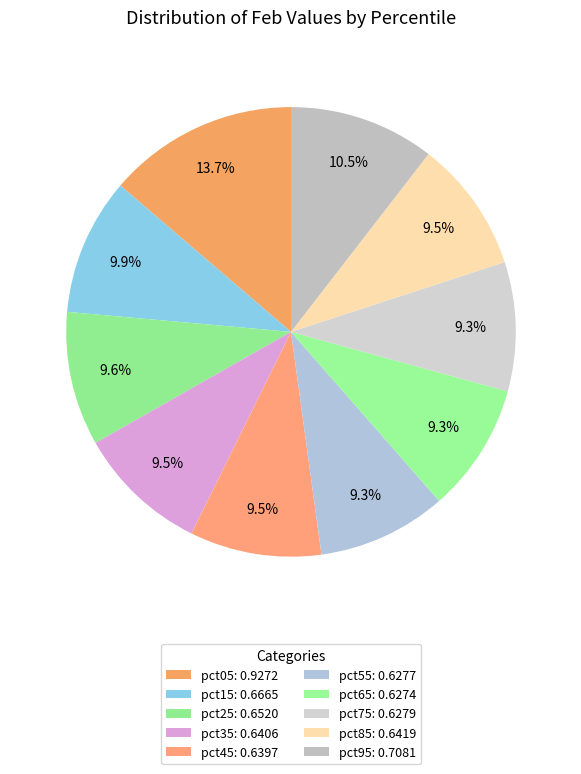

What is the change in value from pct05 to pct65?

-0.3